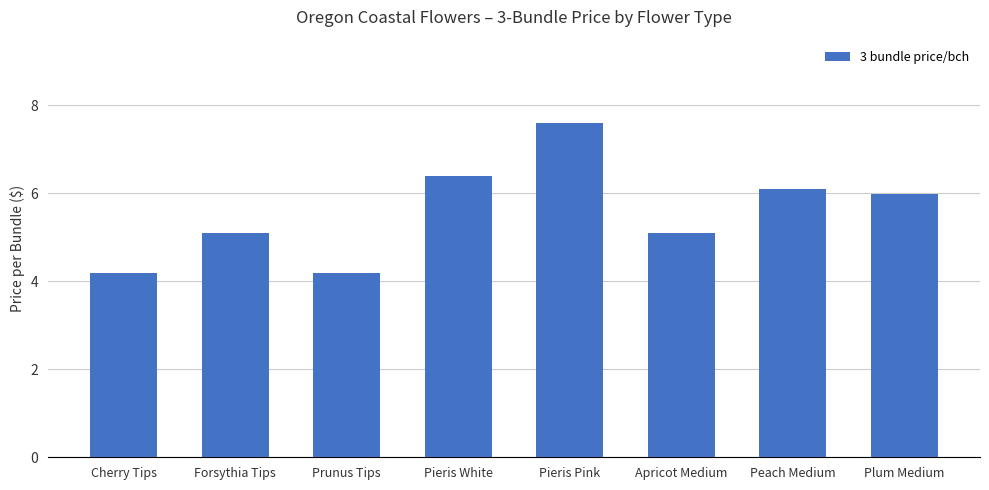

Reading right to left, list all the values displayed in this chart.

Plum Medium=6.0	Peach Medium=6.1	Apricot Medium=5.1	Pieris Pink=7.6	Pieris White=6.4	Prunus Tips=4.2	Forsythia Tips=5.1	Cherry Tips=4.2